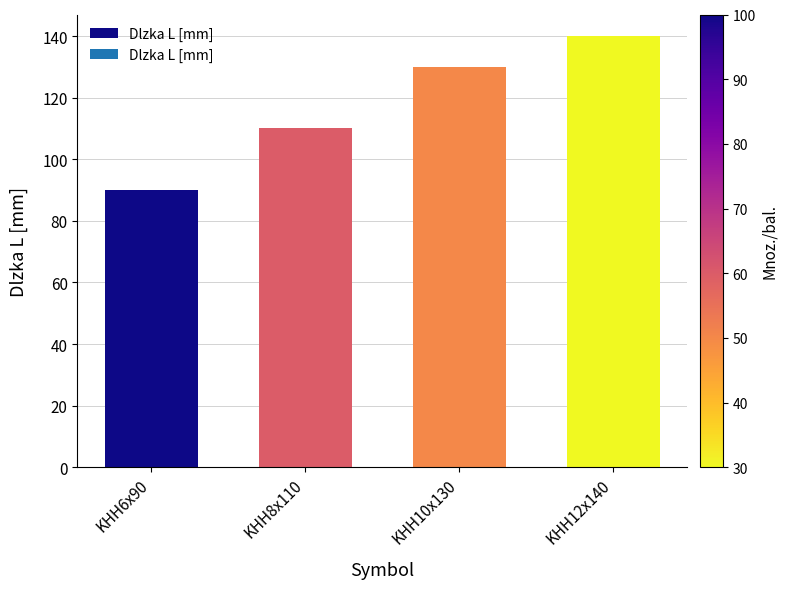

At which category does the chart reach its minimum across all series?

KHH6x90